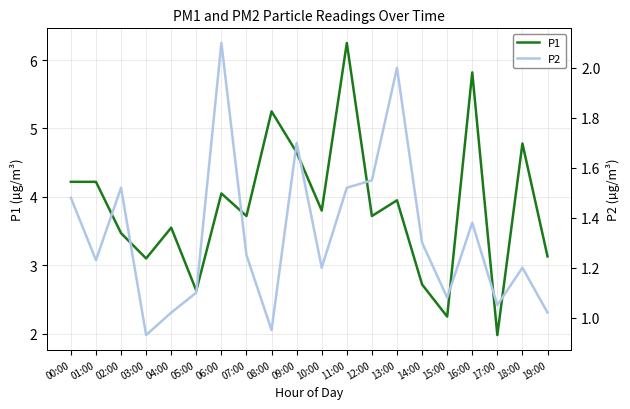

Which category has the lowest value in the P1 series?

17:00